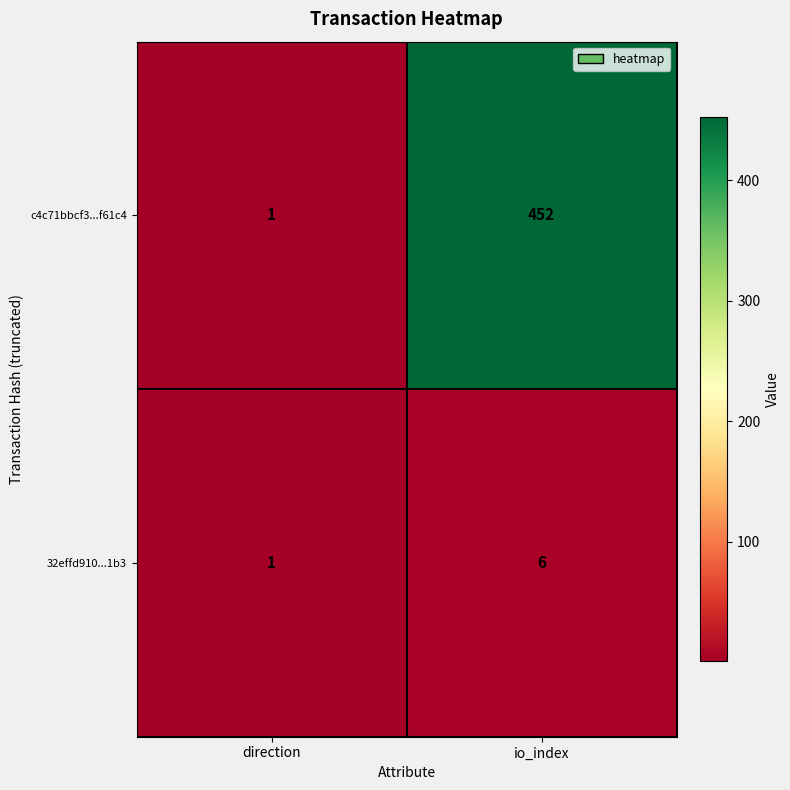

At io_index, list the series in order from smallest to largest.

32effd910...1b3, c4c71bbcf3...f61c4